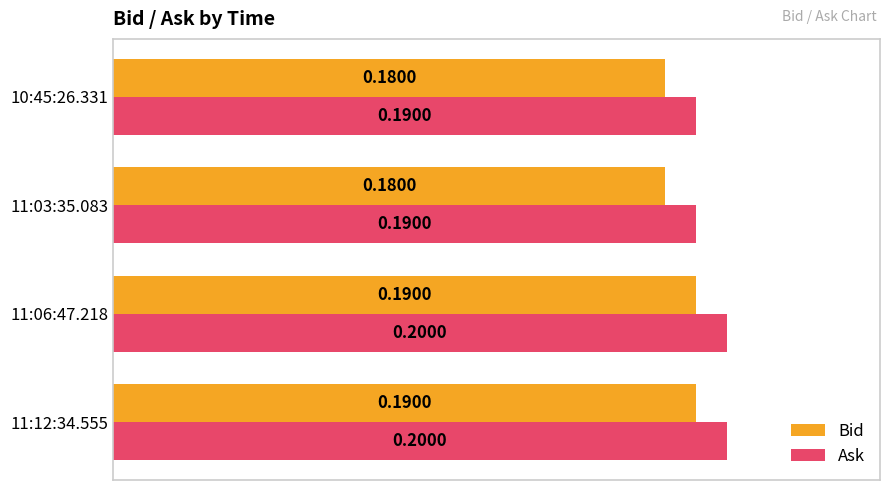

List the series in order of their peak value, lowest first.

Bid, Ask